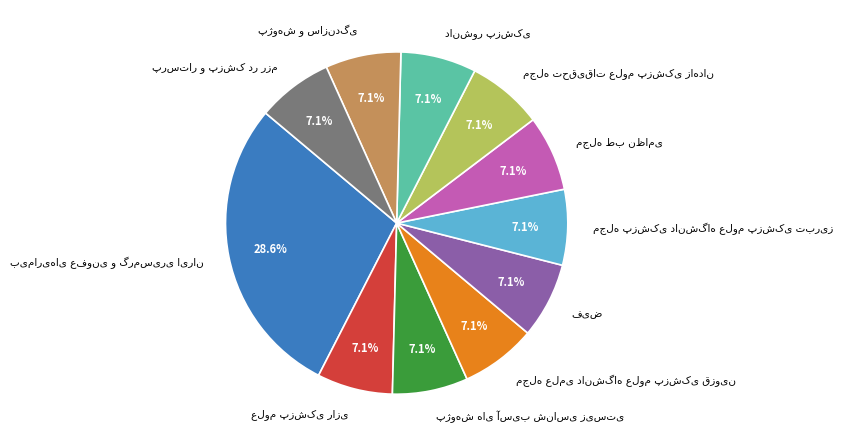

How many segments does this pie chart have?

11